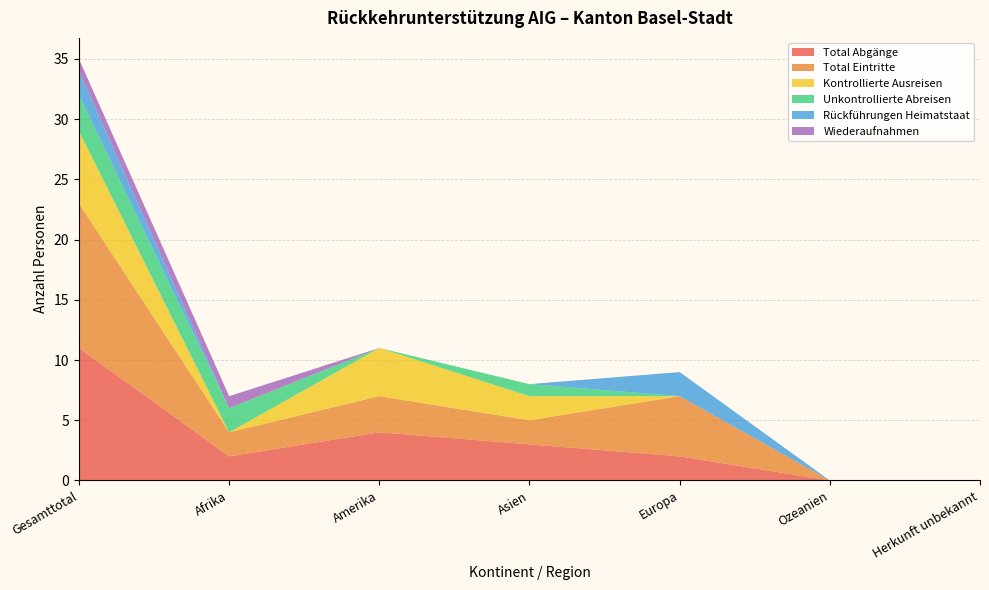

Reading left to right, extract all data points from this chart.

Total Abgänge: 11	2	4	3	2	0	0
Total Eintritte: 12	2	3	2	5	0	0
Kontrollierte Ausreisen: 6	0	4	2	0	0	0
Unkontrollierte Abreisen: 3	2	0	1	0	0	0
Rückführungen Heimatstaat: 2	0	0	0	2	0	0
Wiederaufnahmen: 1	1	0	0	0	0	0